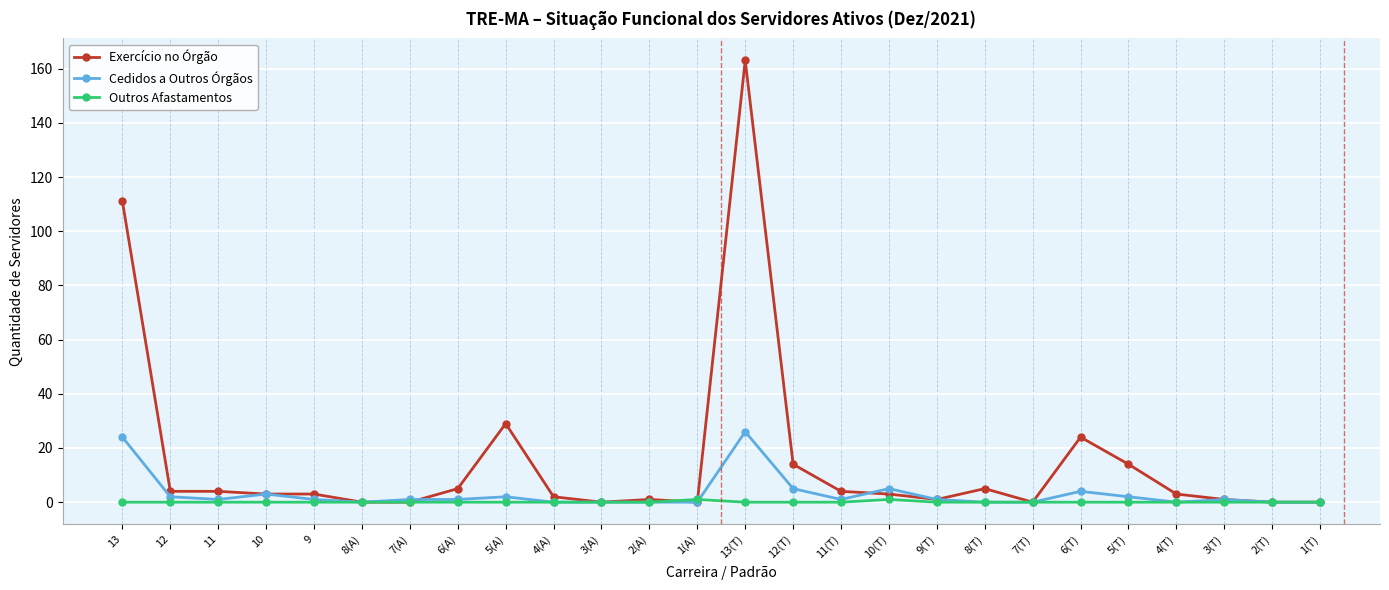

What is the greatest value displayed?

163